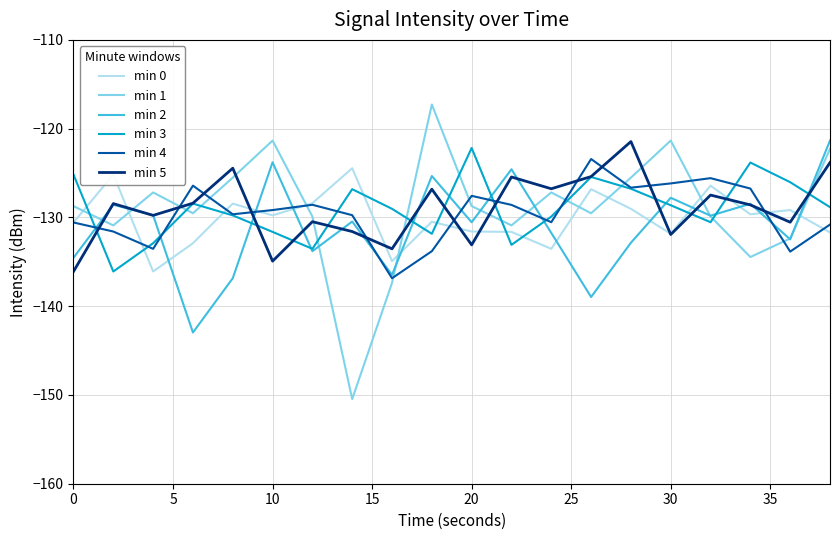

What is the difference between the second highest and minimum values in the min 2 series?

19.2